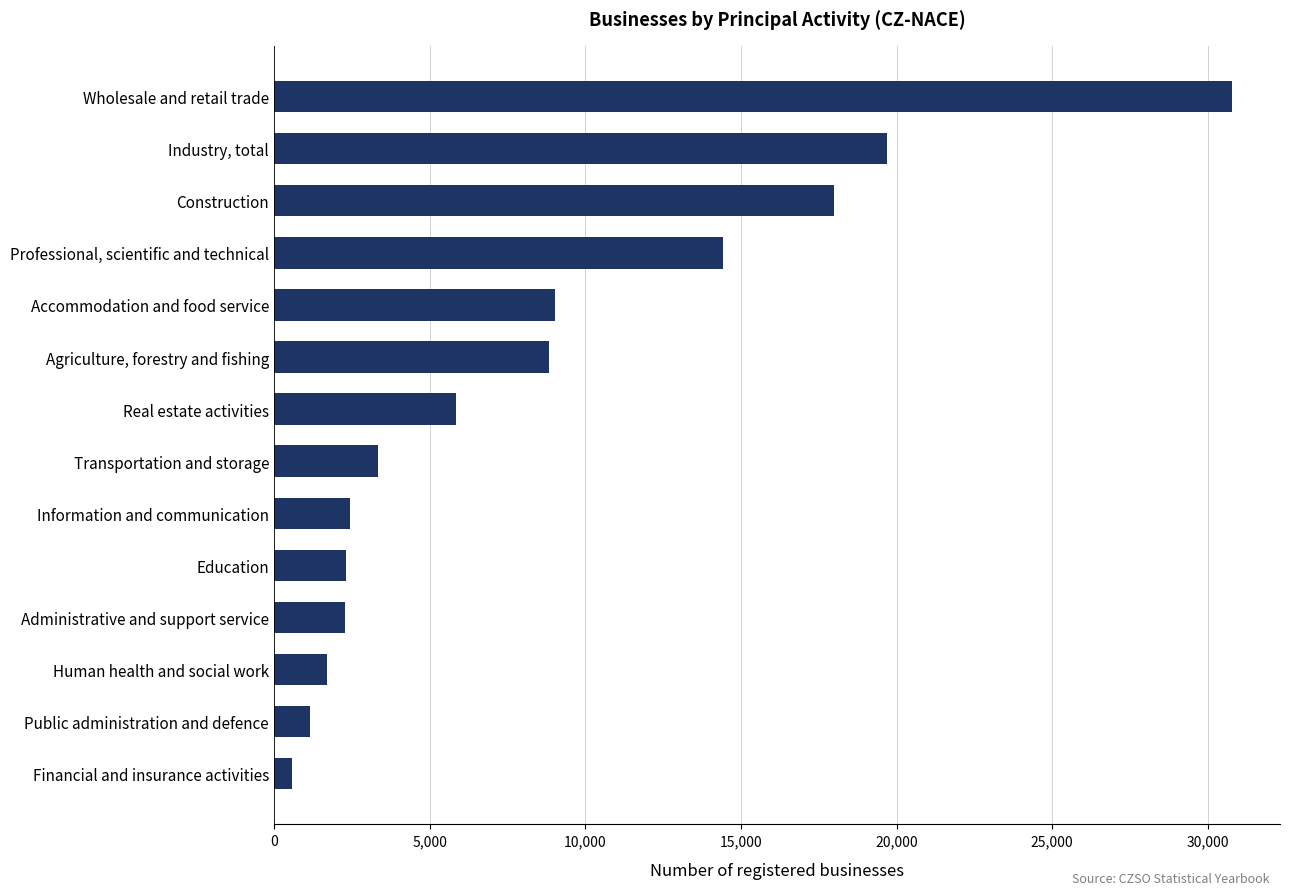

Rank the categories by value from highest to lowest.

Wholesale and retail trade, Industry, total, Construction, Professional, scientific and technical, Accommodation and food service, Agriculture, forestry and fishing, Real estate activities, Transportation and storage, Information and communication, Education, Administrative and support service, Human health and social work, Public administration and defence, Financial and insurance activities